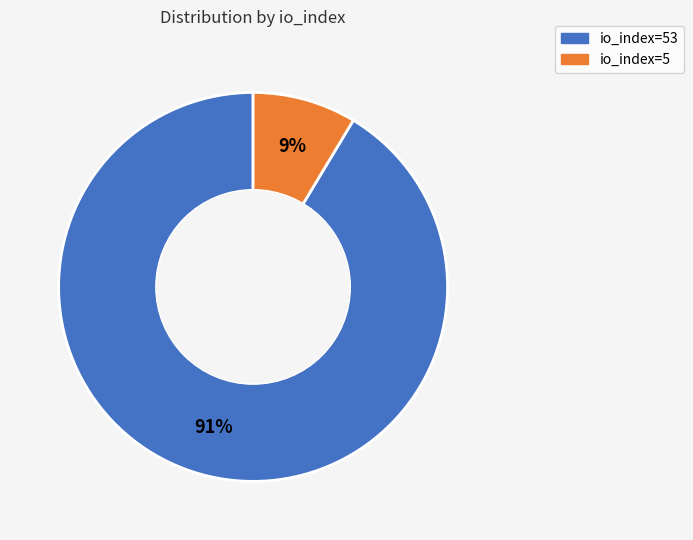

Does any single category account for the majority?

Yes